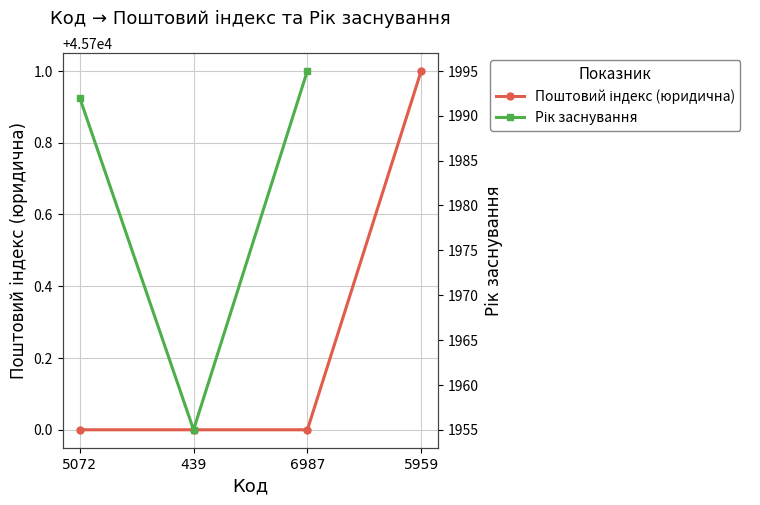

Which category has the lowest value in the Поштовий індекс (юридична) series?

5072